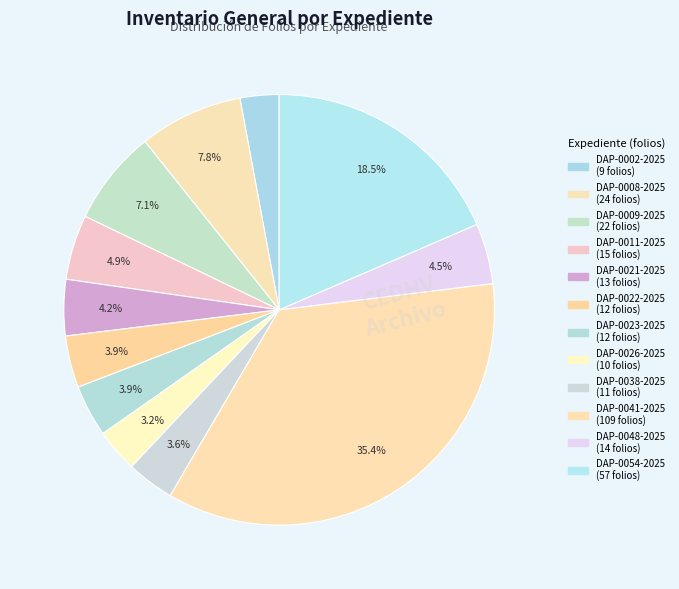

Does any single category account for the majority?

No